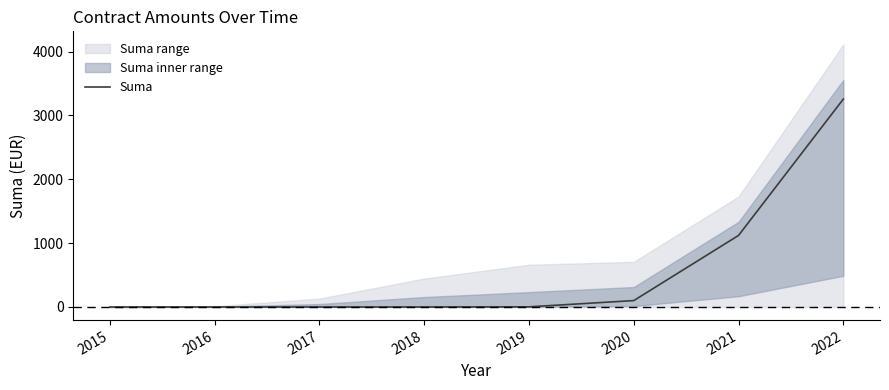

What is the change in value from 2017 to 2020?

+100.1